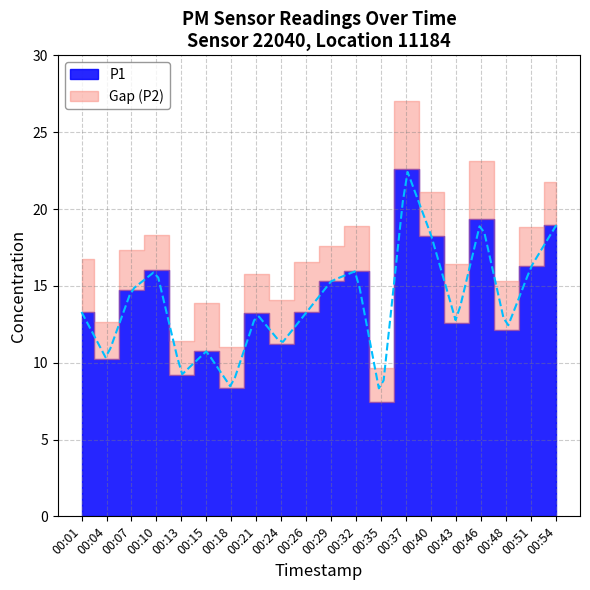

What is the difference between the P2 values at 00:01 and 00:07?

0.9